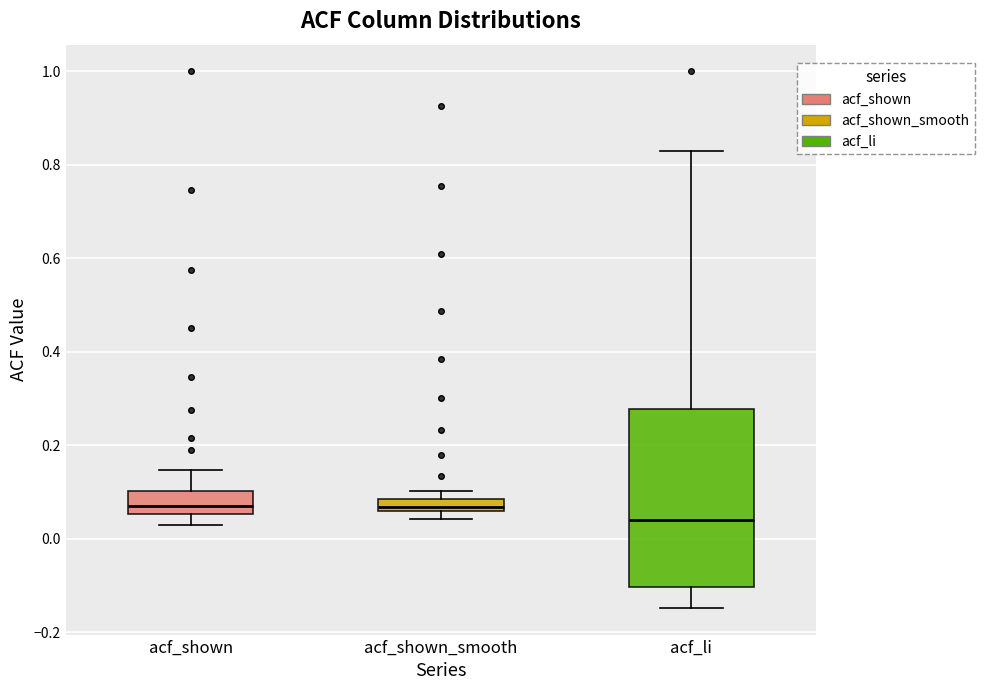

Where is the upper edge of the box for acf_shown_smooth on the y-axis? The values are not printed on the chart, so give them approximately, as read against the axis.

0.08